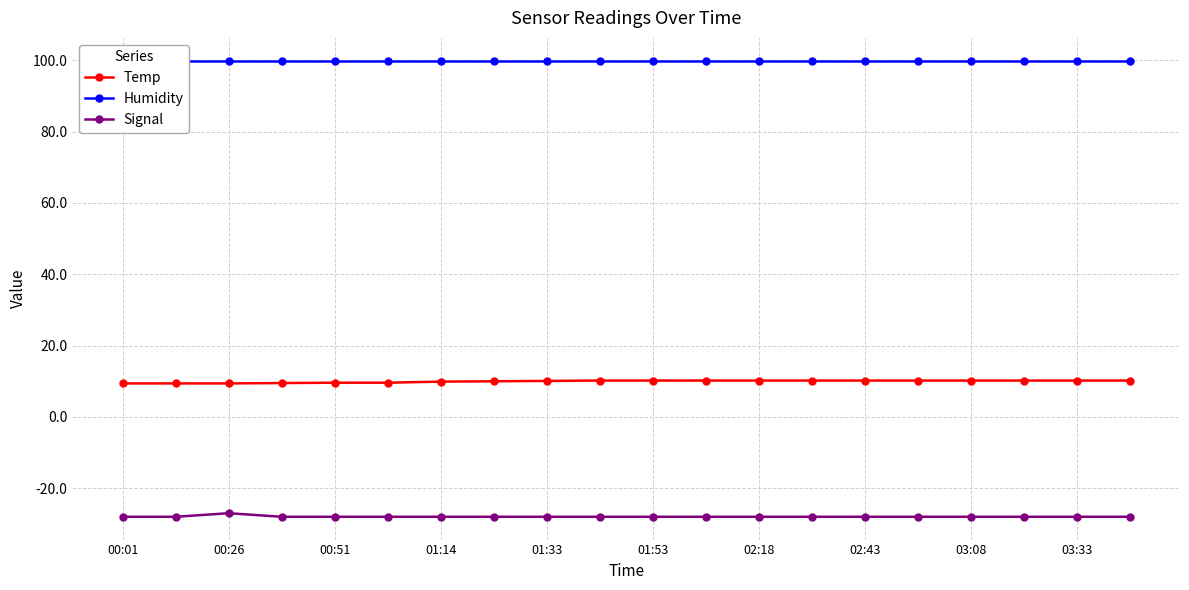

How many data points does each series have?

20